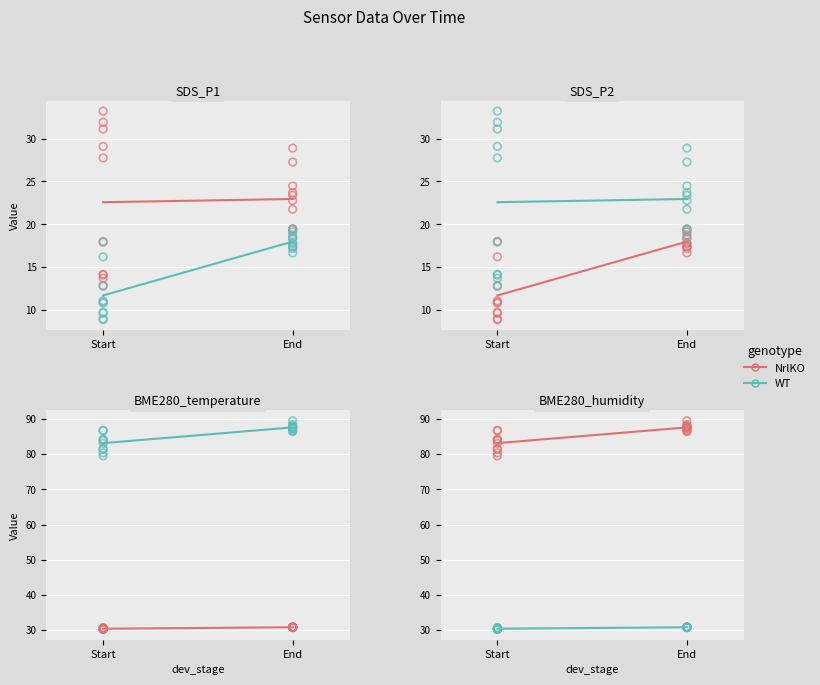

What is the total value across all series at End?

118.4